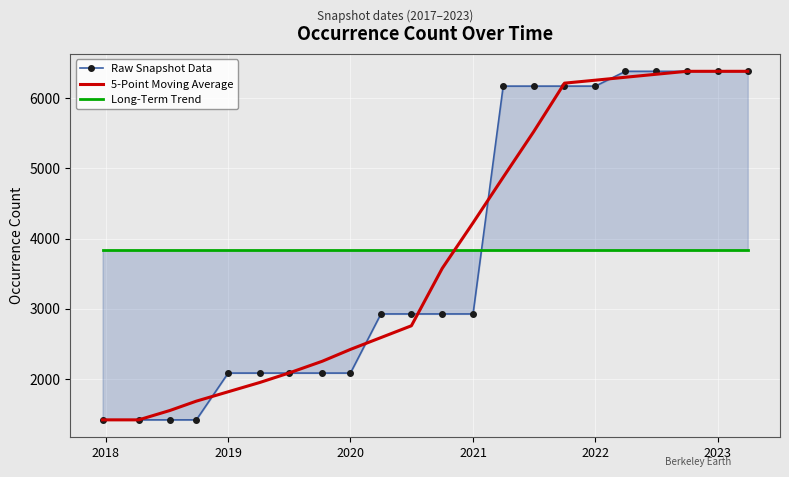

What is the lowest value of the 5-Point Moving Average series?

1415.0